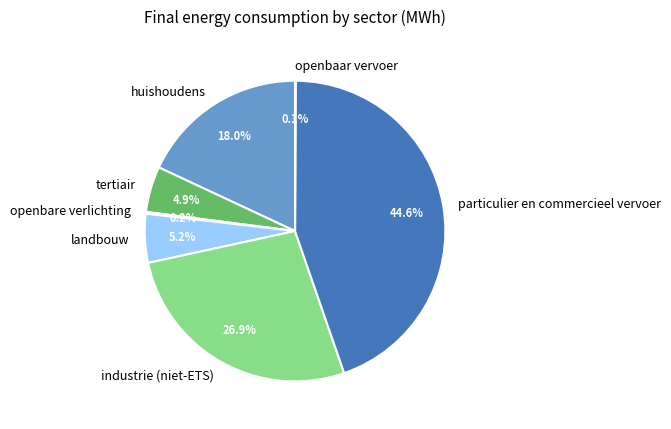

Which category has the biggest portion of the pie?

particulier en commercieel vervoer